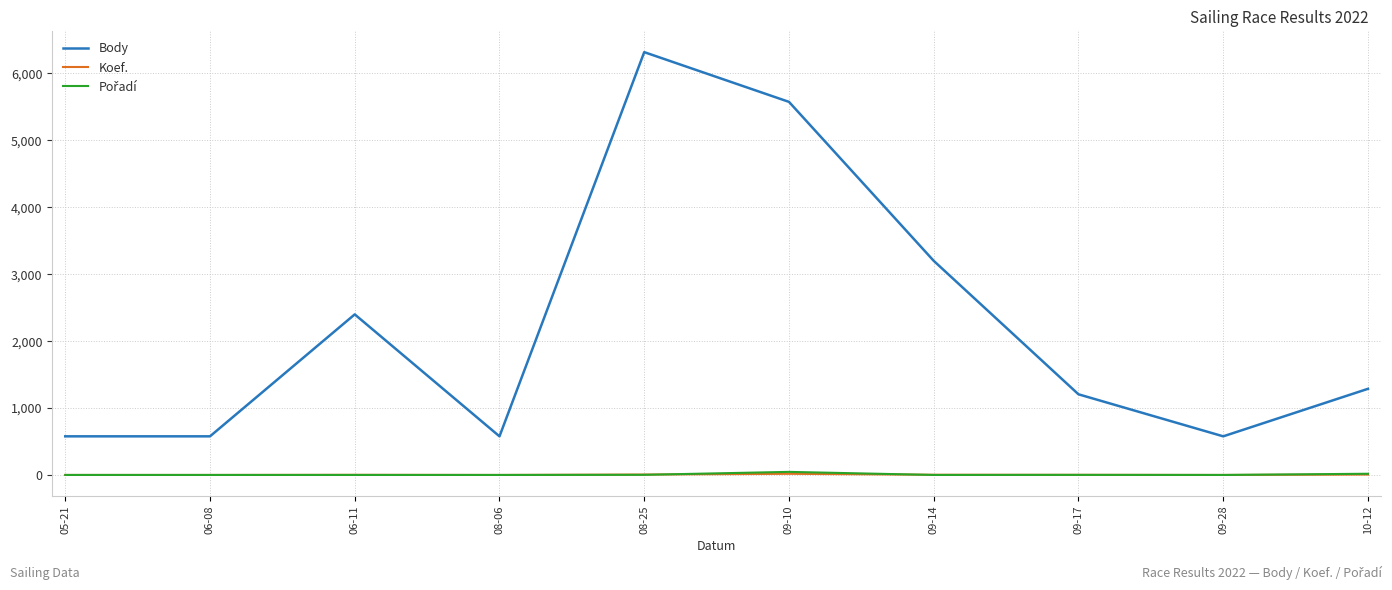

What is the spread (max minus min) of values at 08-25?

6315